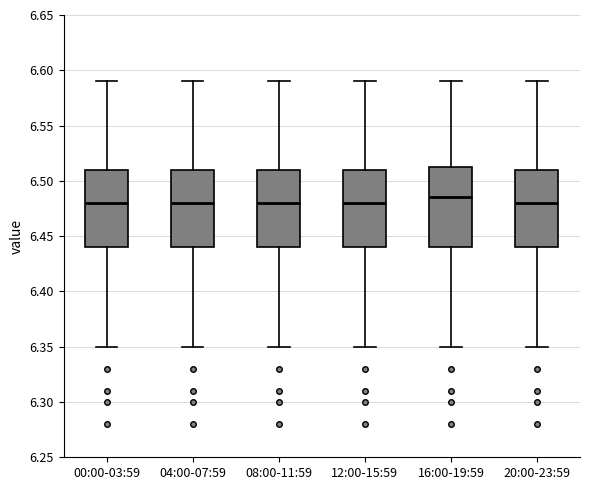

Reading left to right, transcribe this box plot: for each box, give where its median line is, the range the box spans, and where its two whiskers end, as read against the y-axis. The values are not printed on the chart, so give them approximately, as read against the axis.

00:00-03:59: median 6.480, box 6.440 to 6.510, whiskers 6.350 to 6.590
04:00-07:59: median 6.480, box 6.440 to 6.510, whiskers 6.350 to 6.590
08:00-11:59: median 6.480, box 6.440 to 6.510, whiskers 6.350 to 6.590
12:00-15:59: median 6.480, box 6.440 to 6.510, whiskers 6.350 to 6.590
16:00-19:59: median 6.485, box 6.440 to 6.515, whiskers 6.350 to 6.590
20:00-23:59: median 6.480, box 6.440 to 6.510, whiskers 6.350 to 6.590